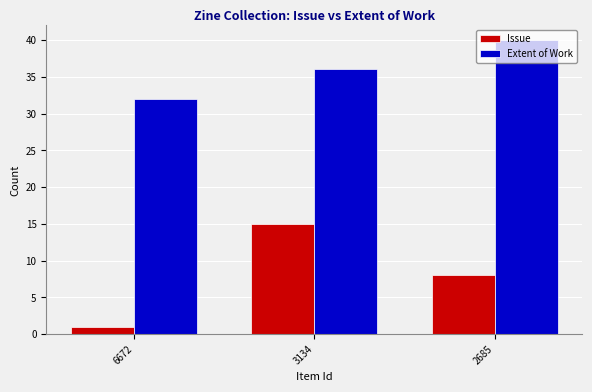

Which label corresponds to the smallest value in the chart?

6672